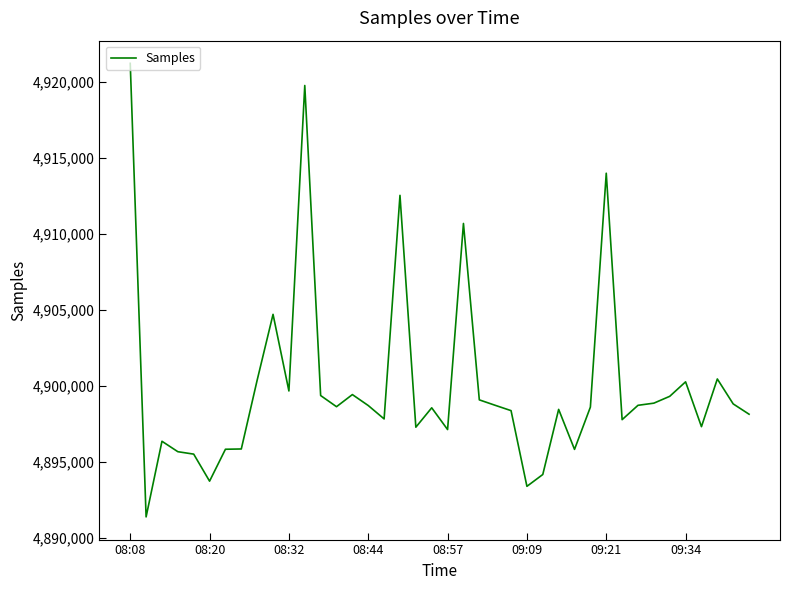

What is the maximum value shown in the chart?

4921229